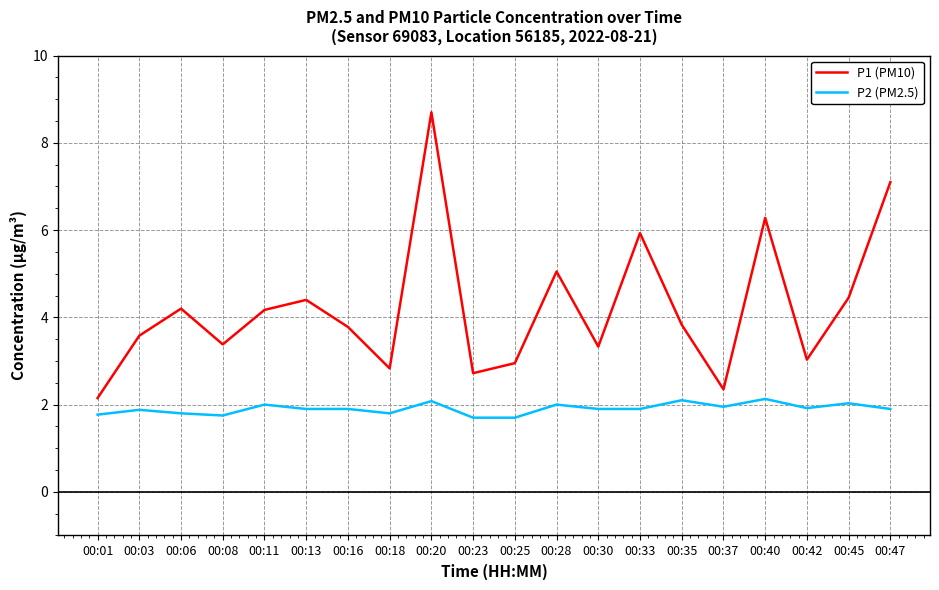

List the series in order of their peak value, lowest first.

P2 (PM2.5), P1 (PM10)